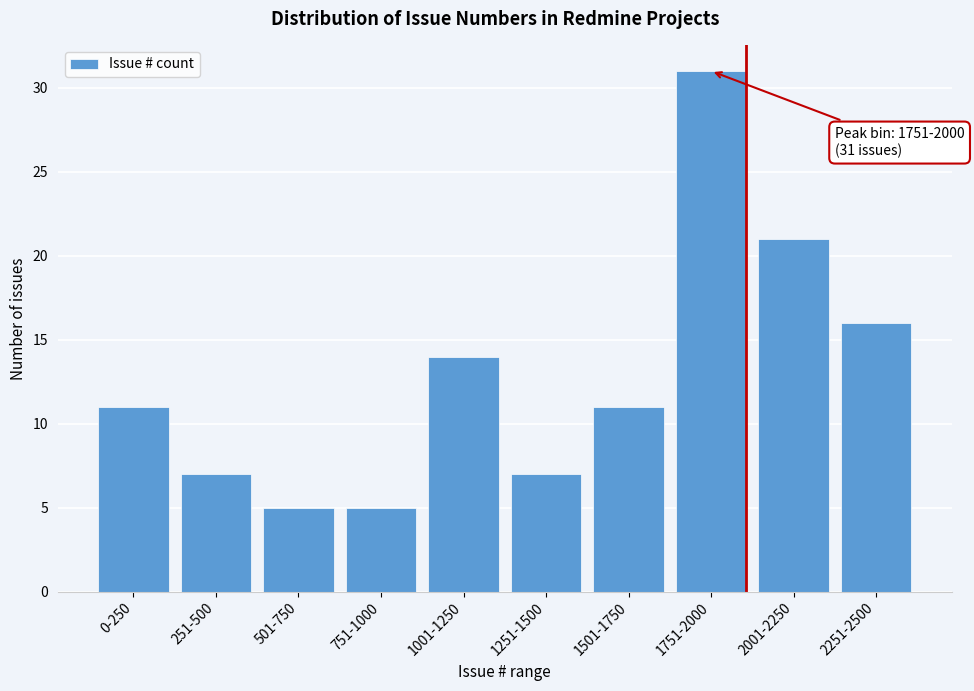

Reading left to right, transcribe all the data shown in this chart.

0-250=11	251-500=7	501-750=5	751-1000=5	1001-1250=14	1251-1500=7	1501-1750=11	1751-2000=31	2001-2250=21	2251-2500=16